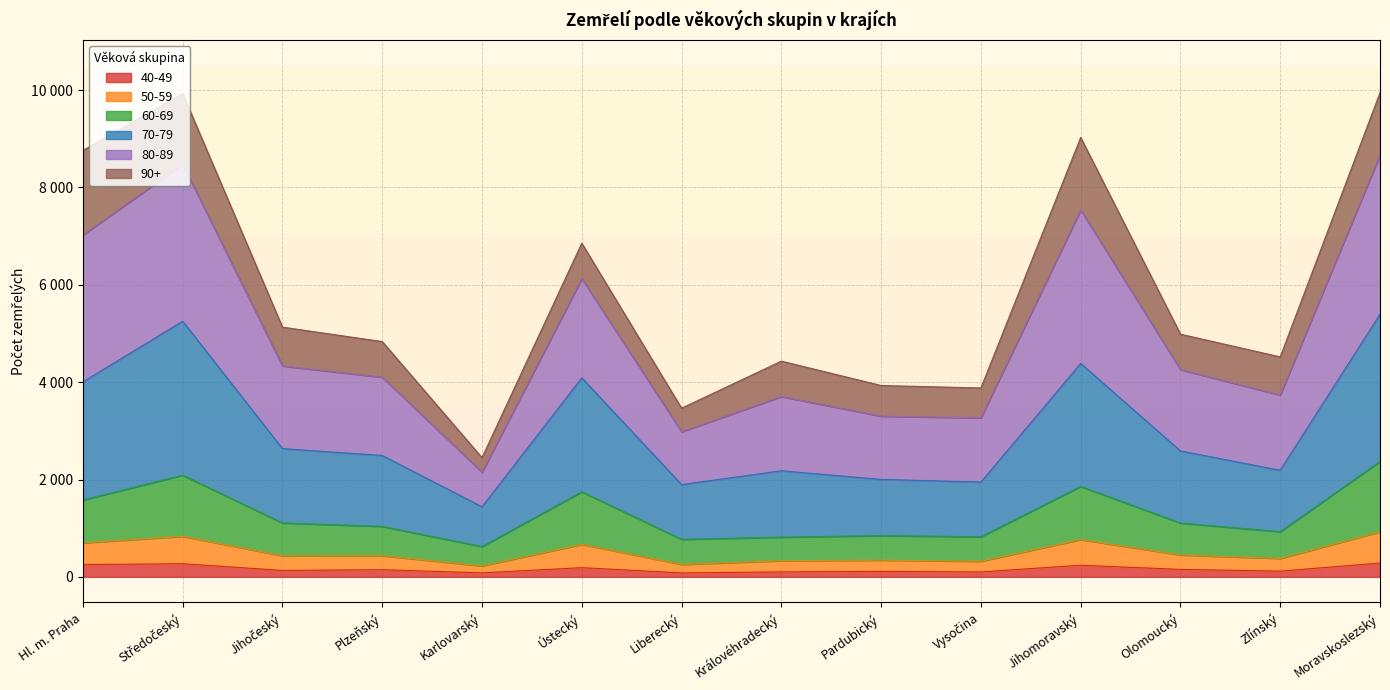

Does the chart have visible grid lines?

Yes